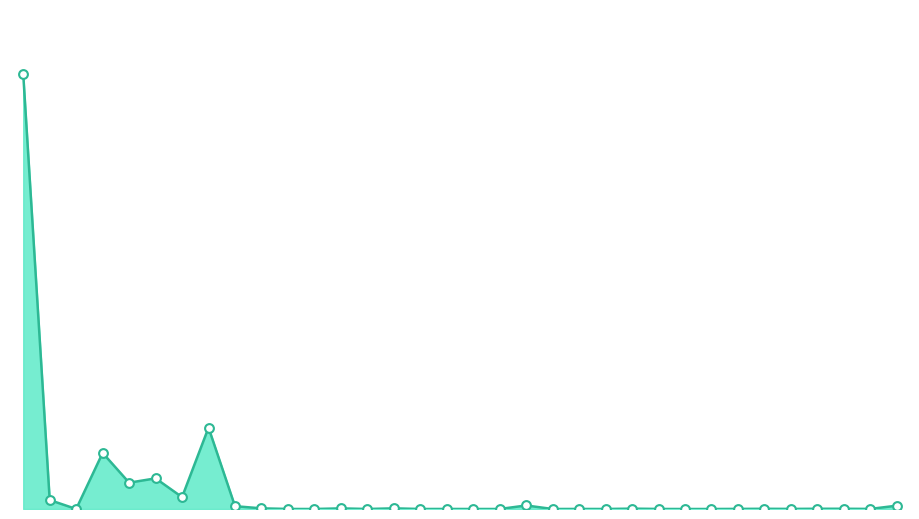

Does the chart have visible grid lines?

No